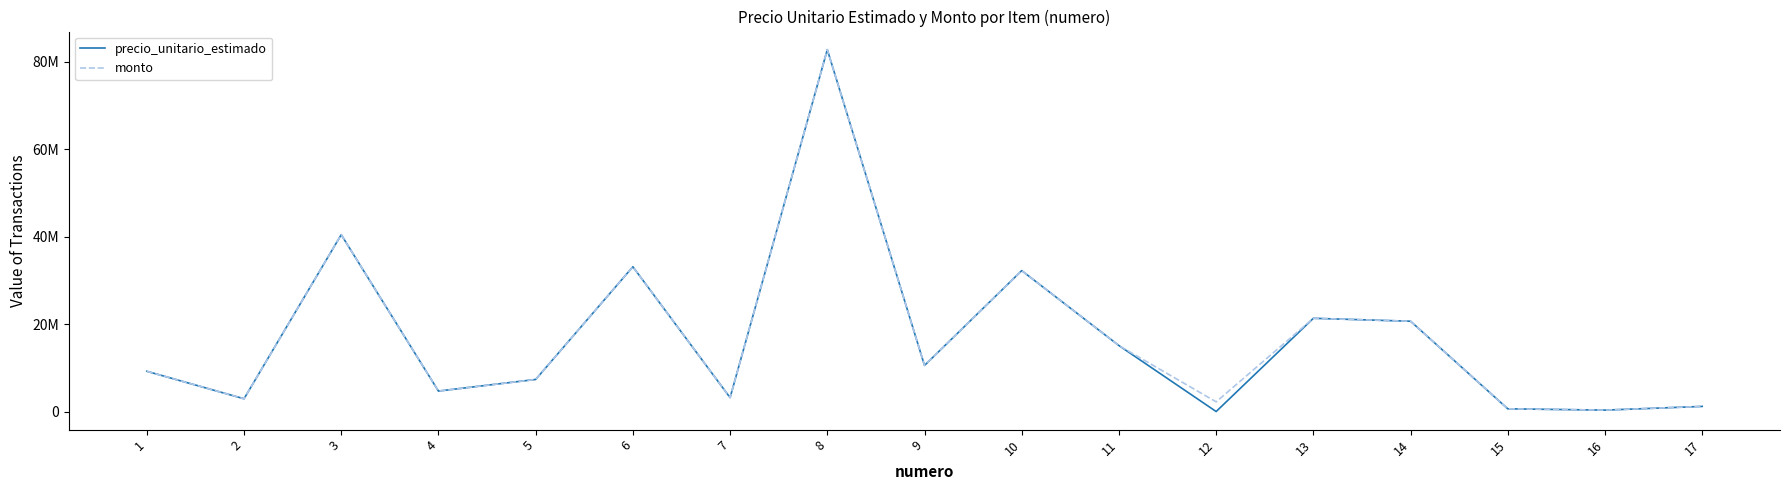

Does the chart have visible grid lines?

No